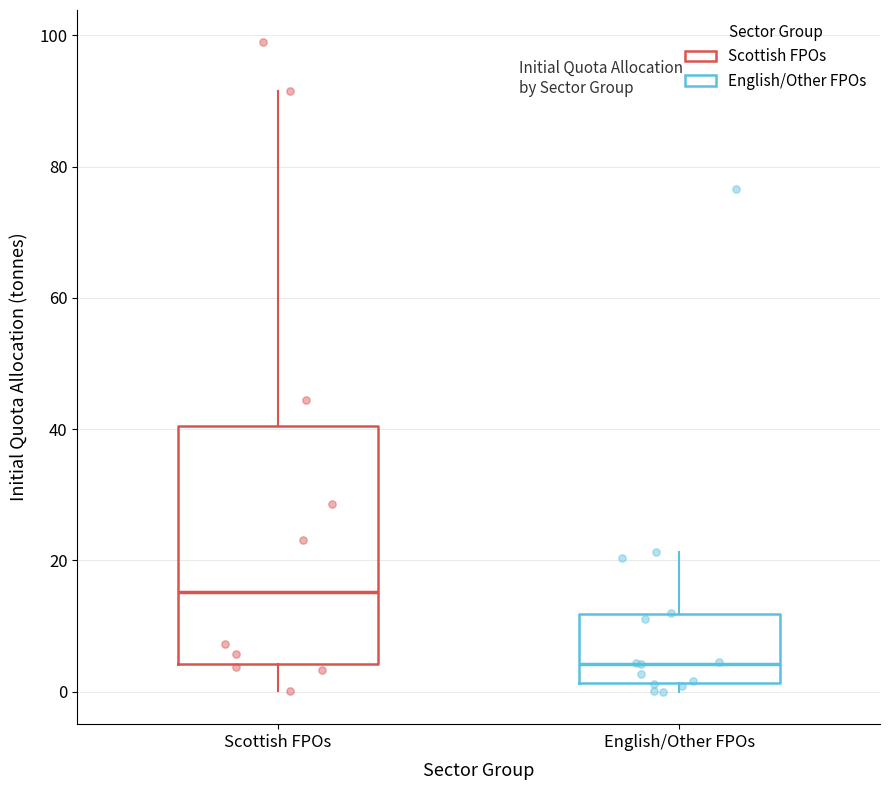

Where does the median line of the box for Scottish FPOs sit on the y-axis? The values are not printed on the chart, so give them approximately, as read against the axis.

16